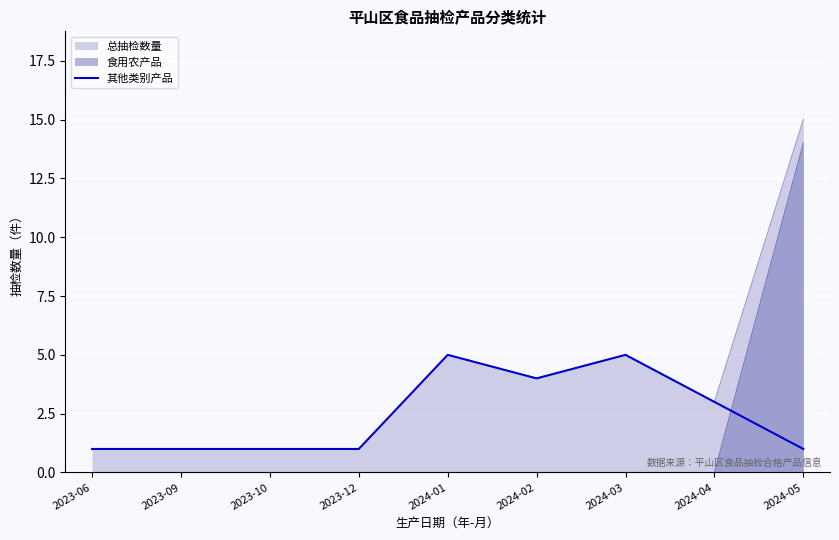

The value at 2023-09 is 1. True or false?

False